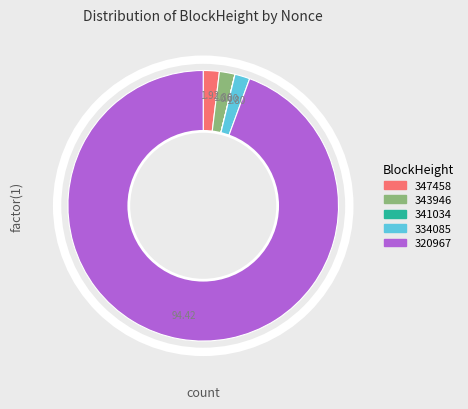

Is it true that 334085 is 16% of the pie?

False